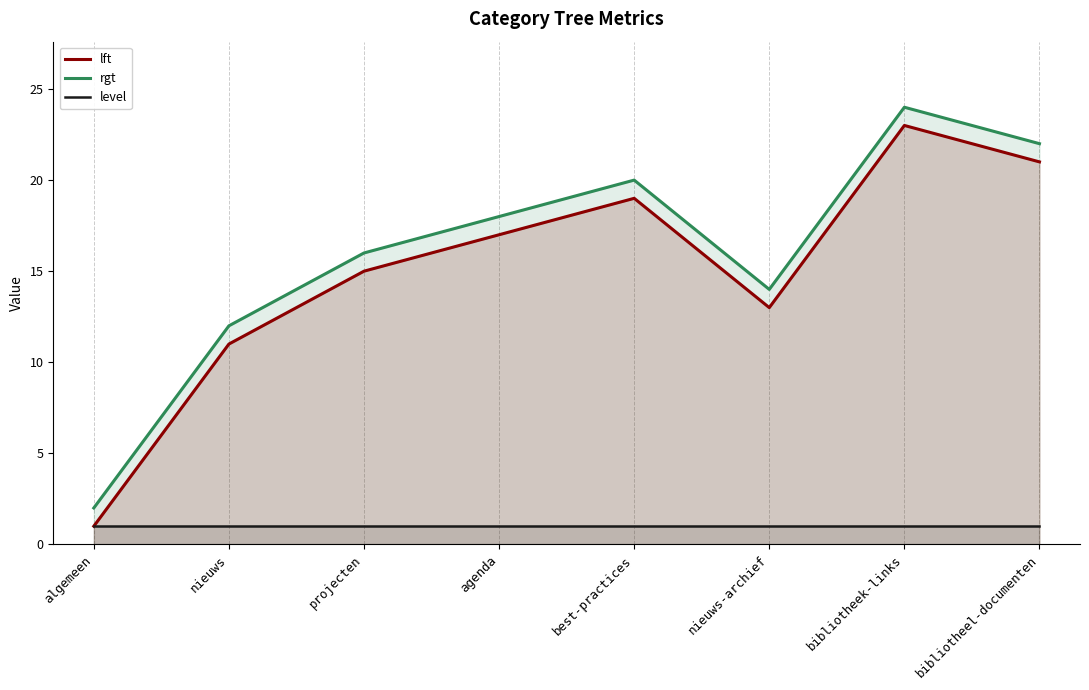

True or false: rgt and level intersect in this chart.

False